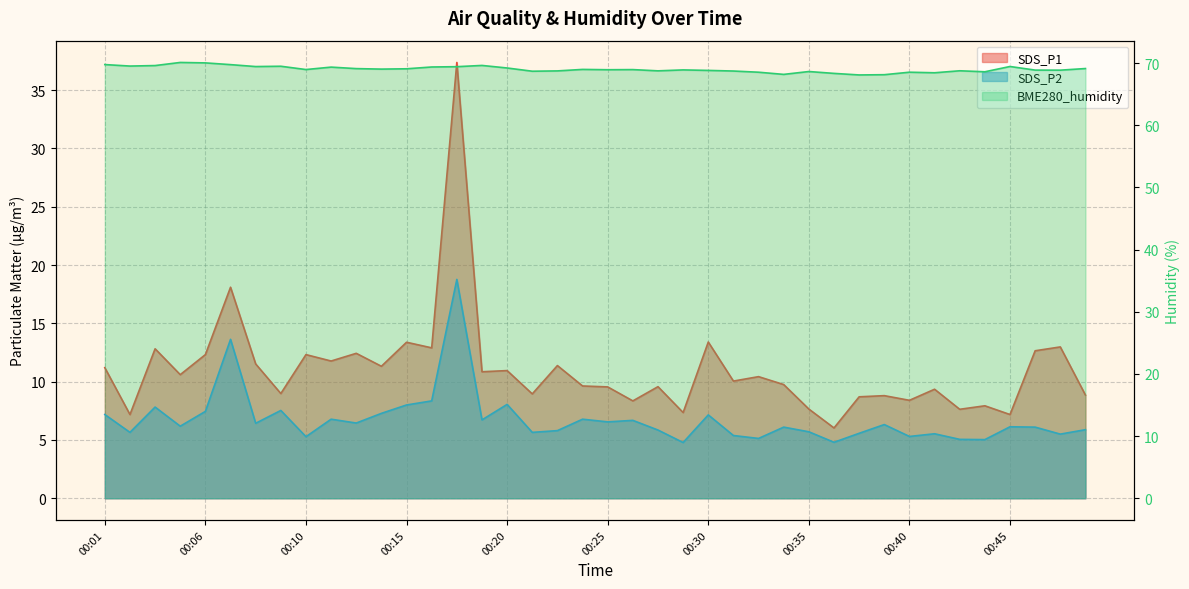

At which label does BME280_humidity reach its peak?

00:04